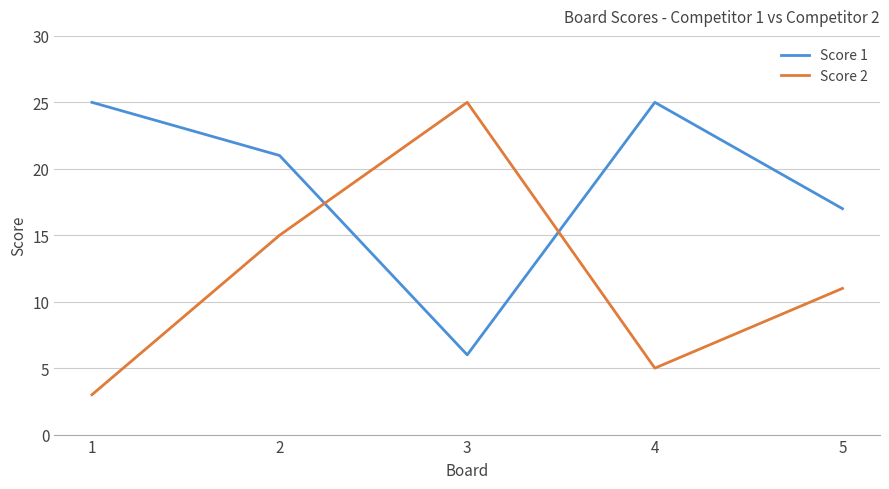

What is the difference between the highest and lowest values at 5?

6